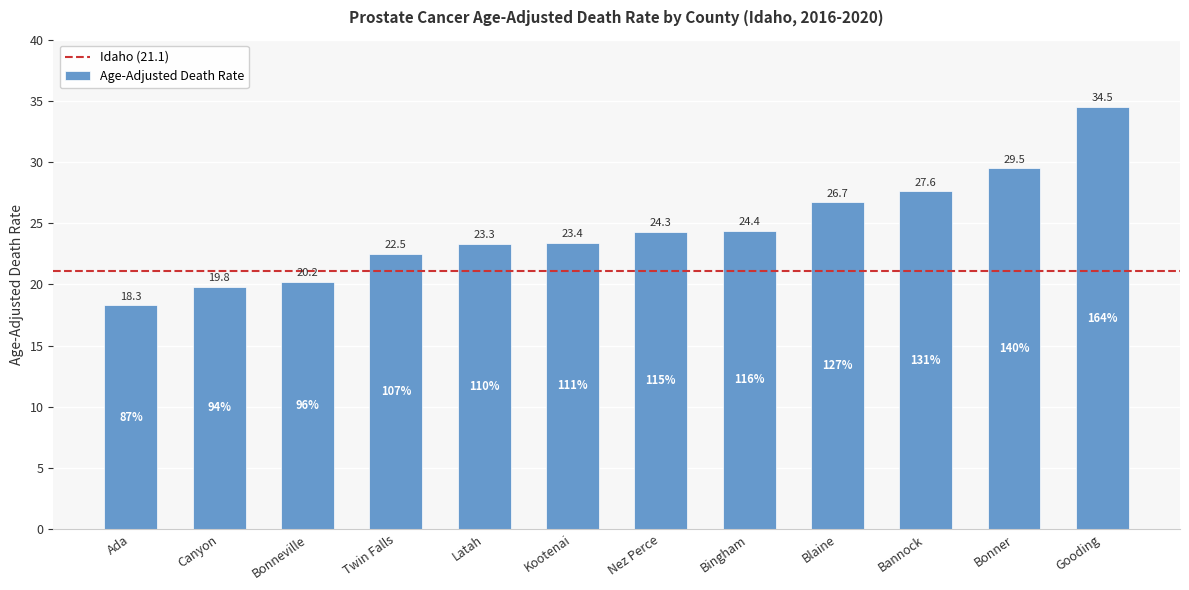

Reading left to right, transcribe all the data shown in this chart.

18.3	19.8	20.2	22.5	23.3	23.4	24.3	24.4	26.7	27.6	29.5	34.5